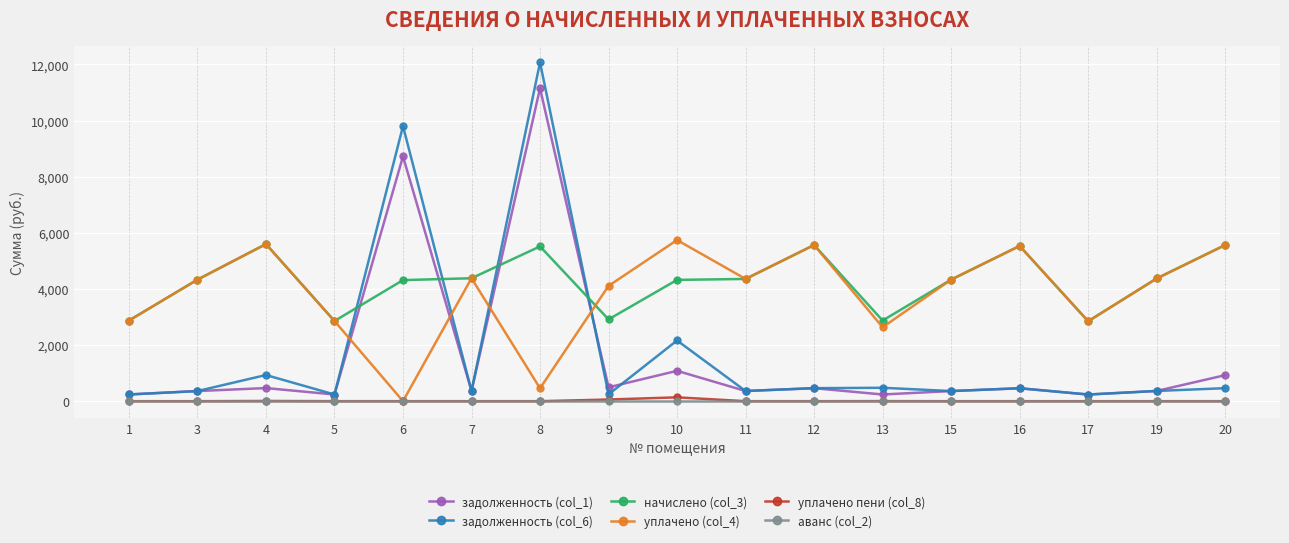

What are all the series names shown in the legend?

задолженность (col_1), задолженность (col_6), начислено (col_3), уплачено (col_4), уплачено пени (col_8), аванс (col_2)